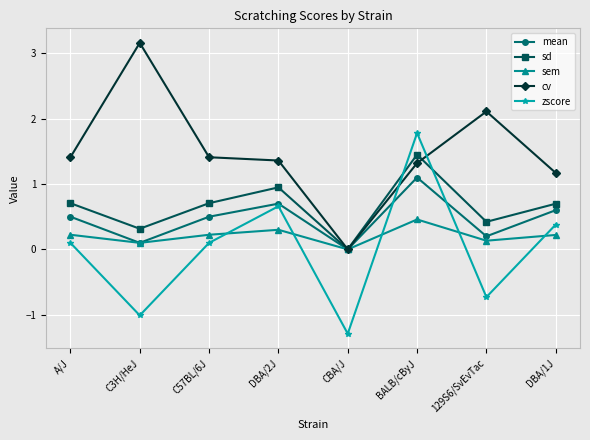

What are all the series names shown in the legend?

mean, sd, sem, cv, zscore